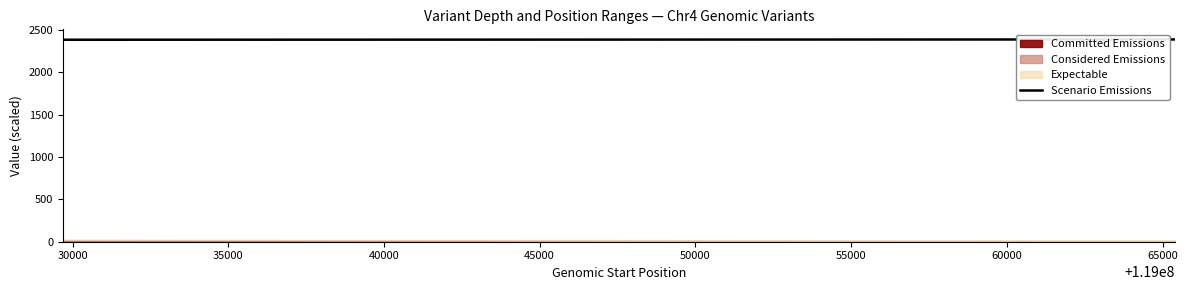

Count the number of categories in the chart.

4